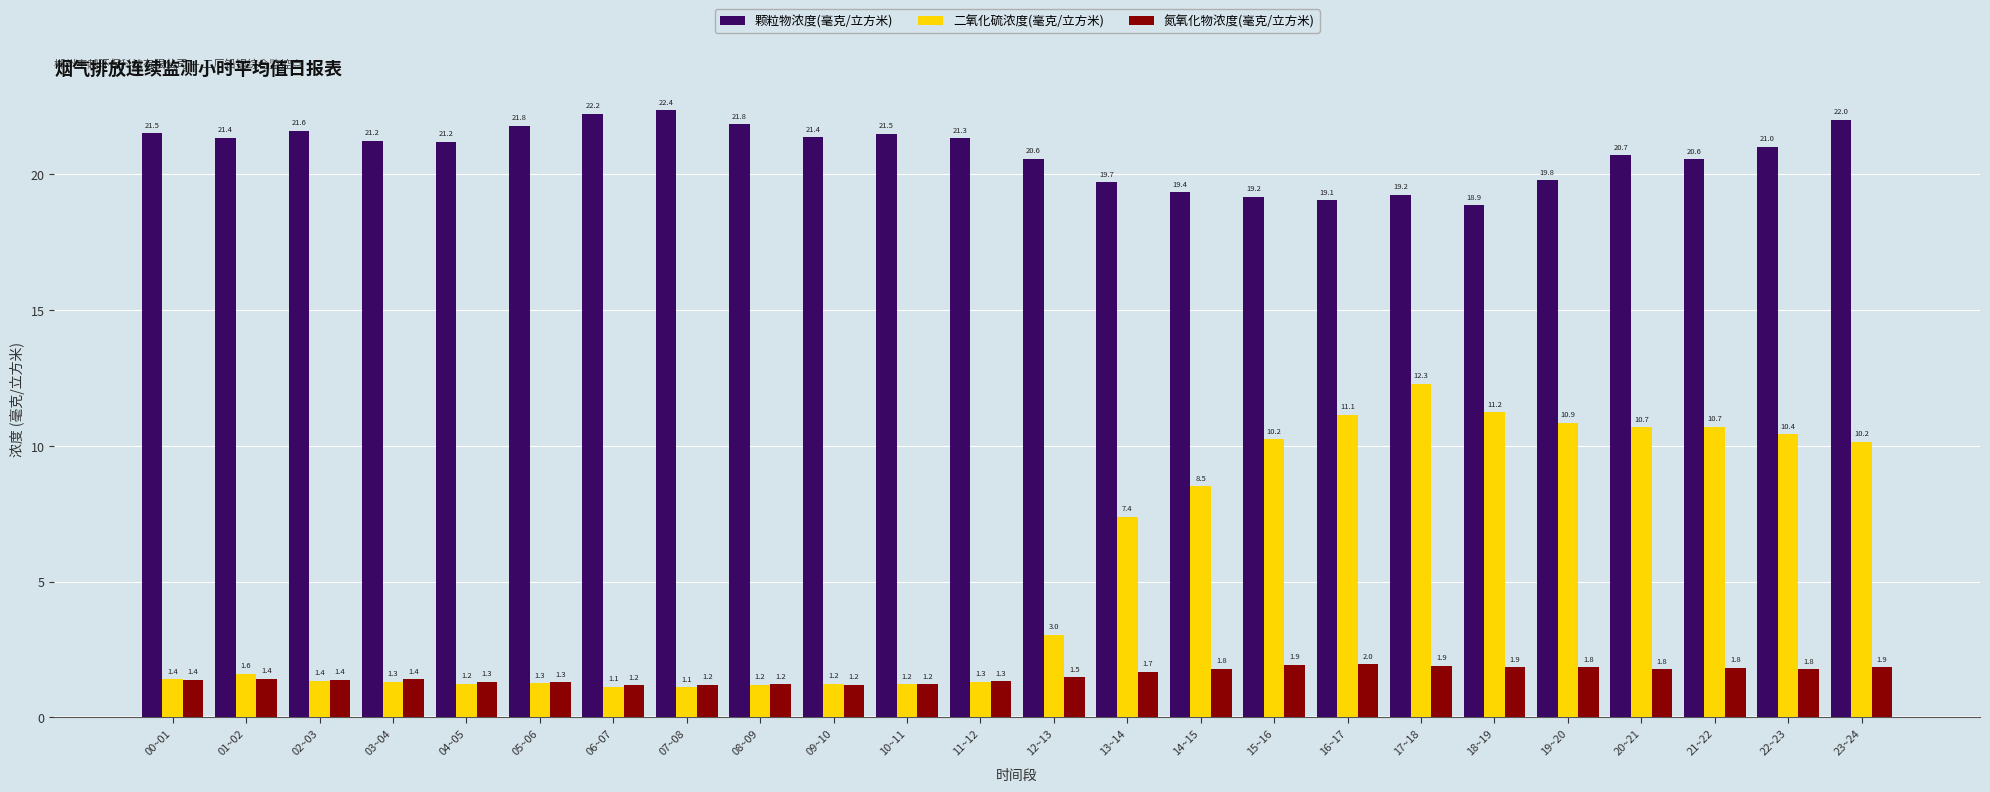

What is the total value across all series at 17~18?

33.4